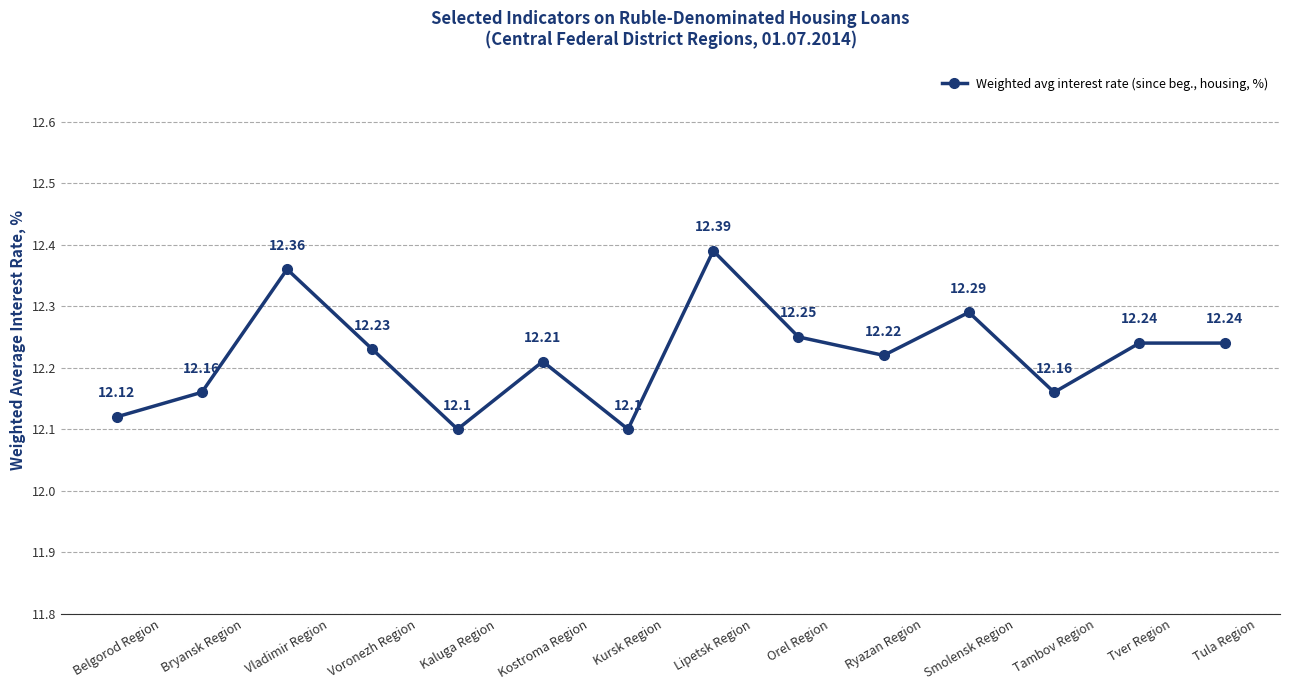

Between Vladimir Region and Smolensk Region, which is larger?

Vladimir Region